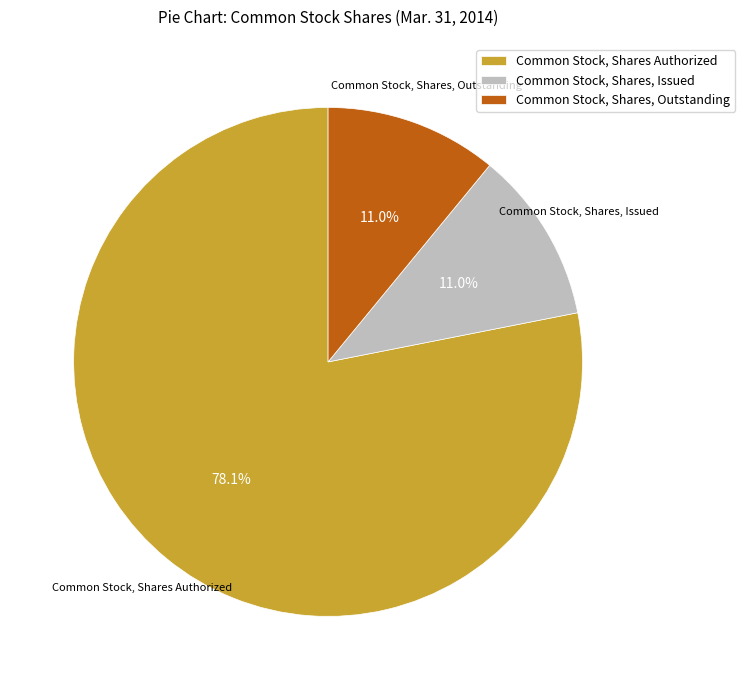

To the nearest percent, what percentage of the pie is Common Stock, Shares Authorized?

78%